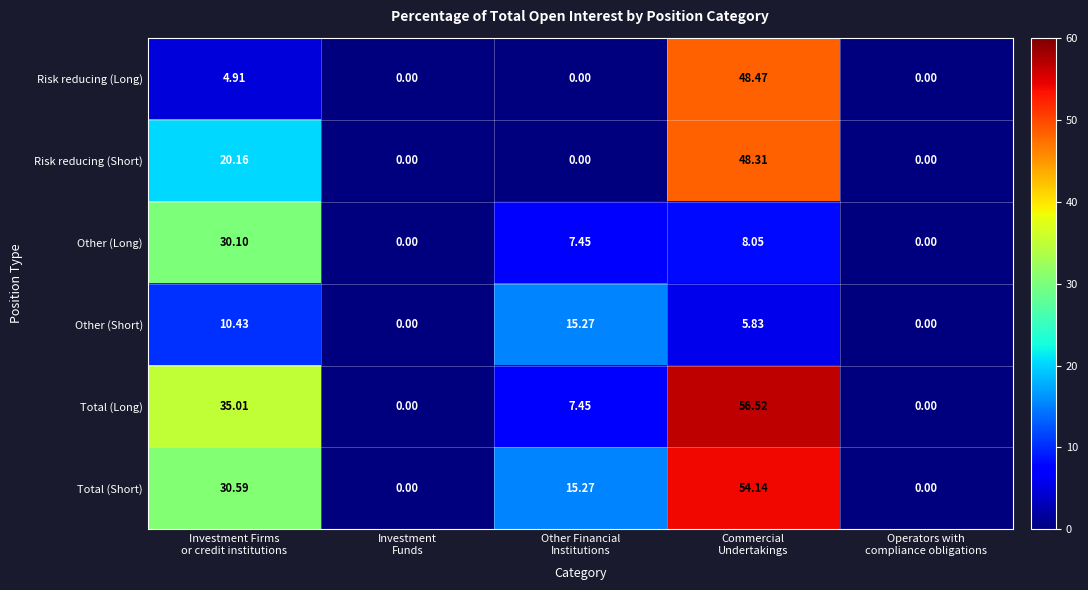

Which series has the largest range (max minus min)?

Total (Long)